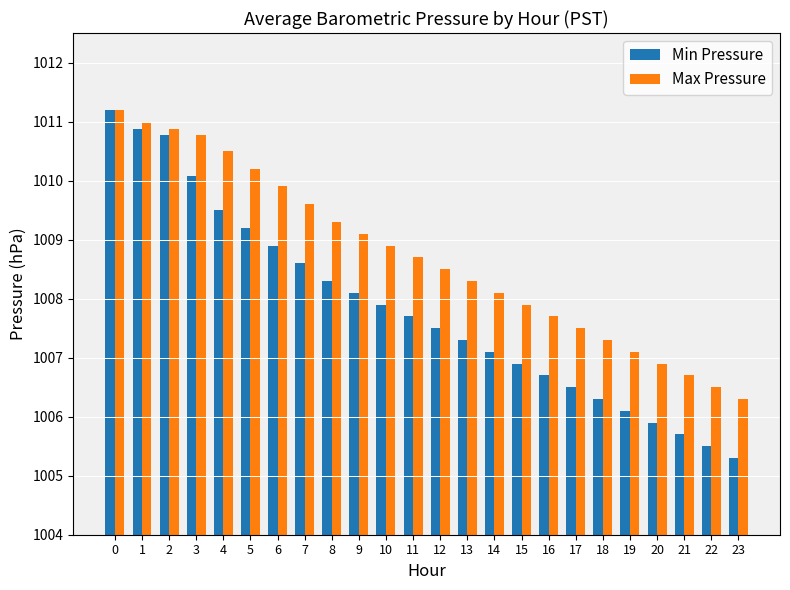

What is the approximate value of Min Pressure at 3?

1010.1